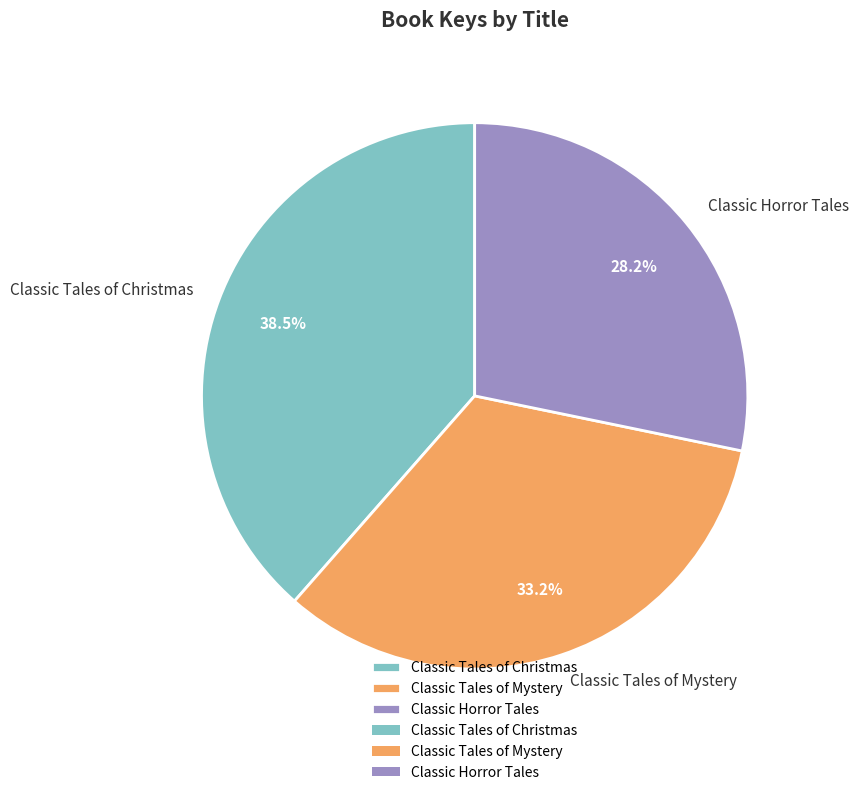

What percentage is NOT represented by Classic Tales of Mystery?

66.8%